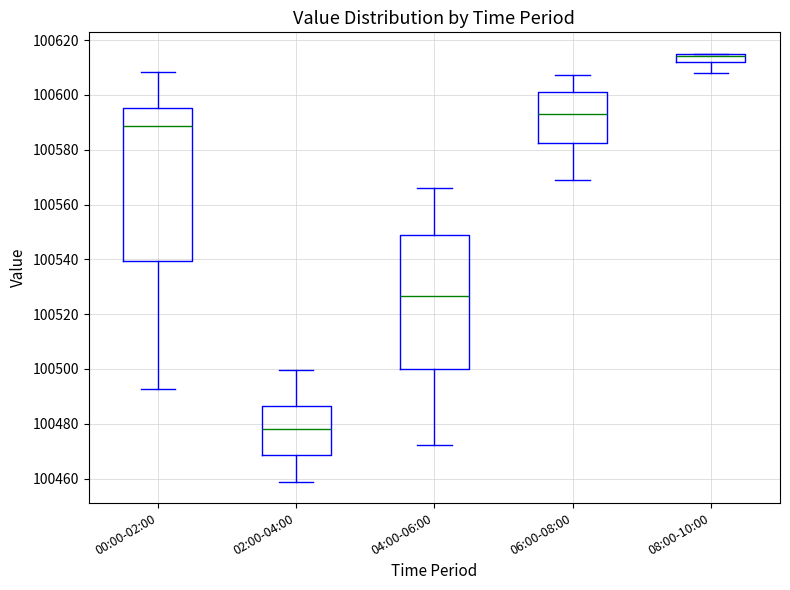

Reading left to right, read every box against the y-axis: the position of its median line, the range the box covers, and the ends of its whiskers. The values are not printed on the chart, so give them approximately, as read against the axis.

00:00-02:00: median 100588, box 100540 to 100596, whiskers 100492 to 100608
02:00-04:00: median 100478, box 100468 to 100486, whiskers 100458 to 100500
04:00-06:00: median 100526, box 100500 to 100548, whiskers 100472 to 100566
06:00-08:00: median 100594, box 100582 to 100602, whiskers 100568 to 100608
08:00-10:00: median 100614 (just below the box's upper edge), box 100612 to 100614, whiskers 100608 to 100616